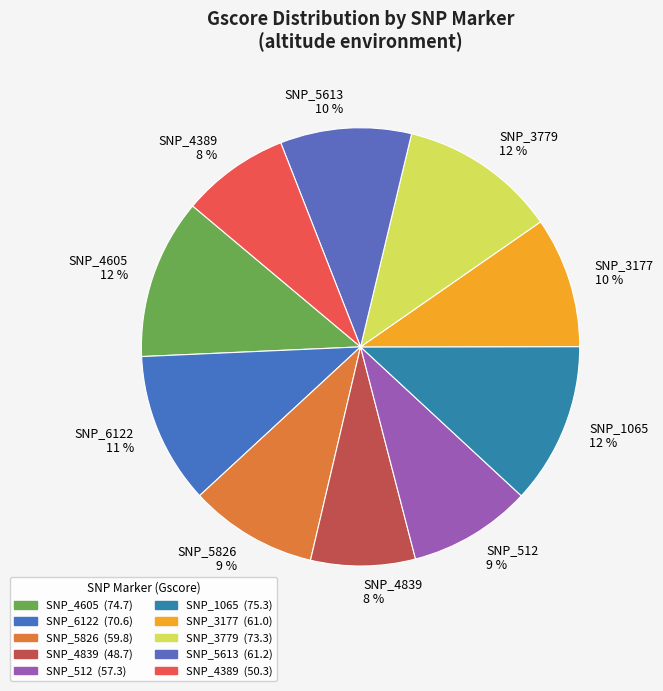

Which has a higher value, SNP_3779 or SNP_3177?

SNP_3779